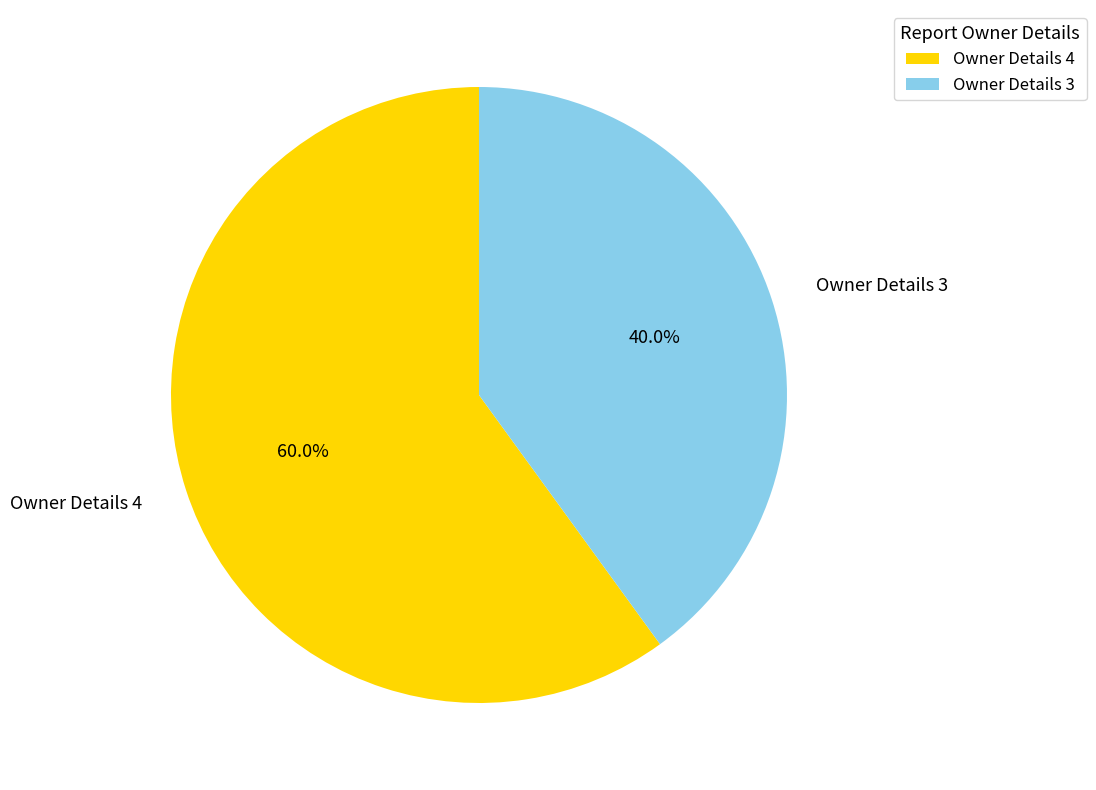

Is Owner Details 3 the majority of the pie?

No